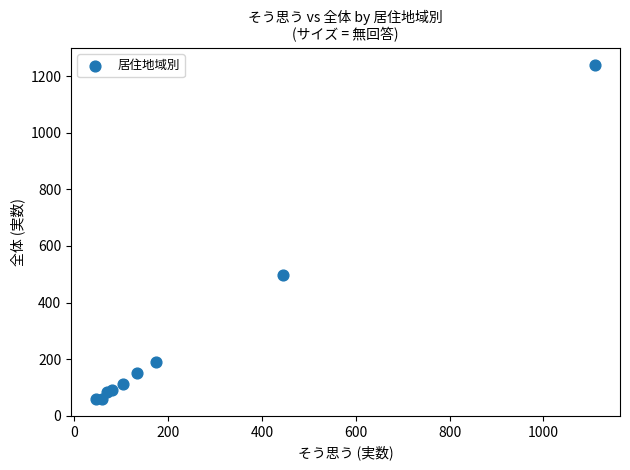

What Y value in the scatter plot is closest to 649?

499